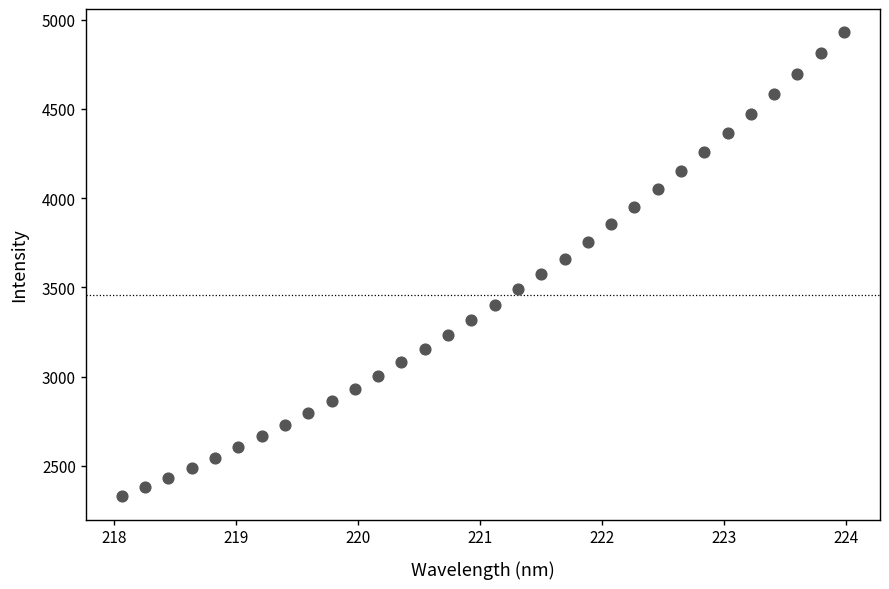

What is the range of X values (max minus min)?

5.9